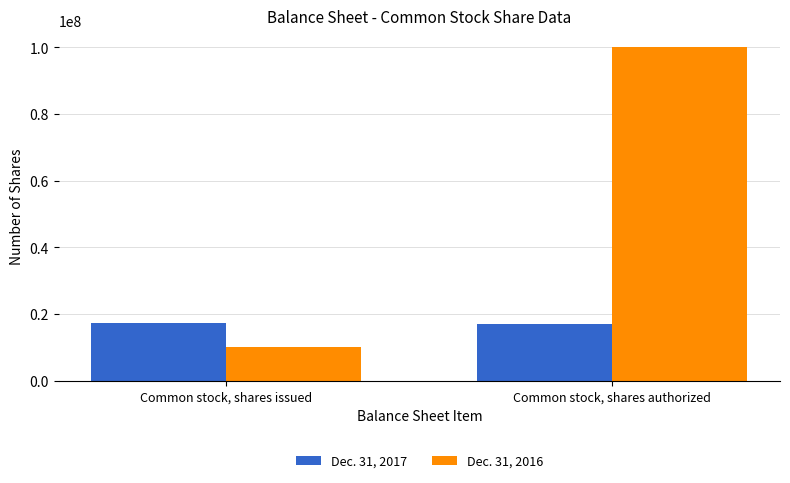

Which series has the largest range (max minus min)?

Dec. 31, 2016